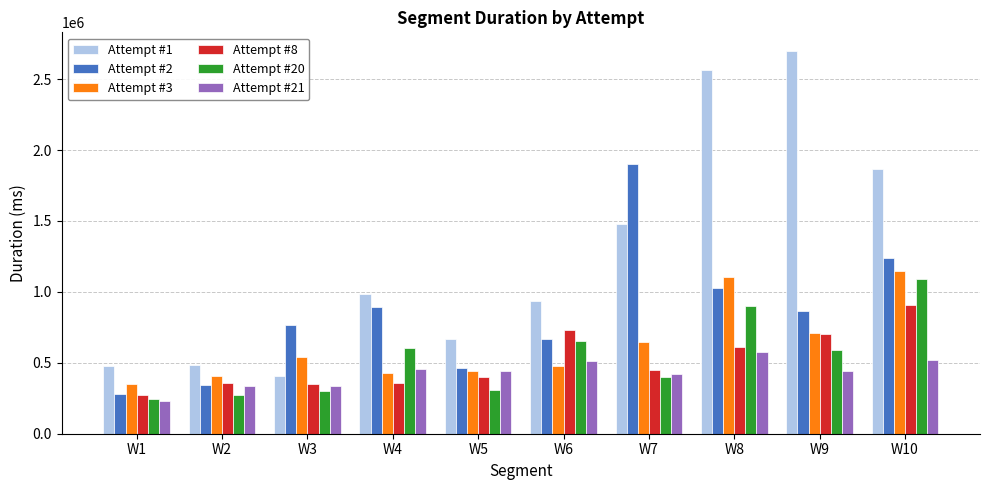

Count the number of data series in this chart.

6